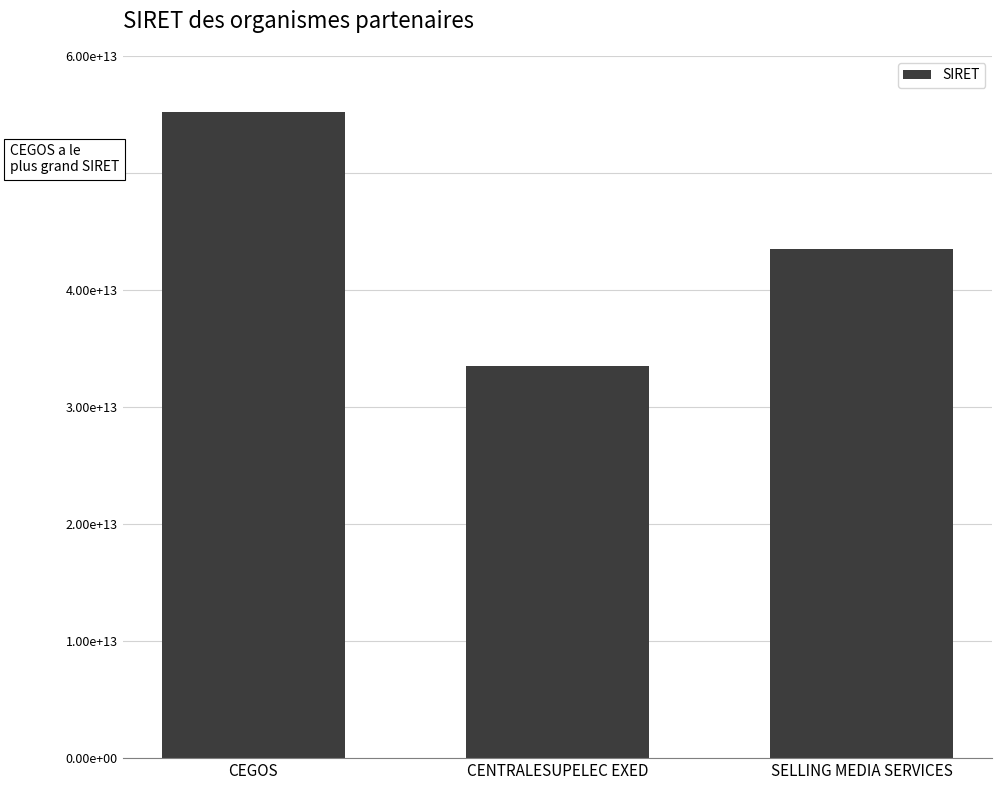

Are the bars horizontal?

No